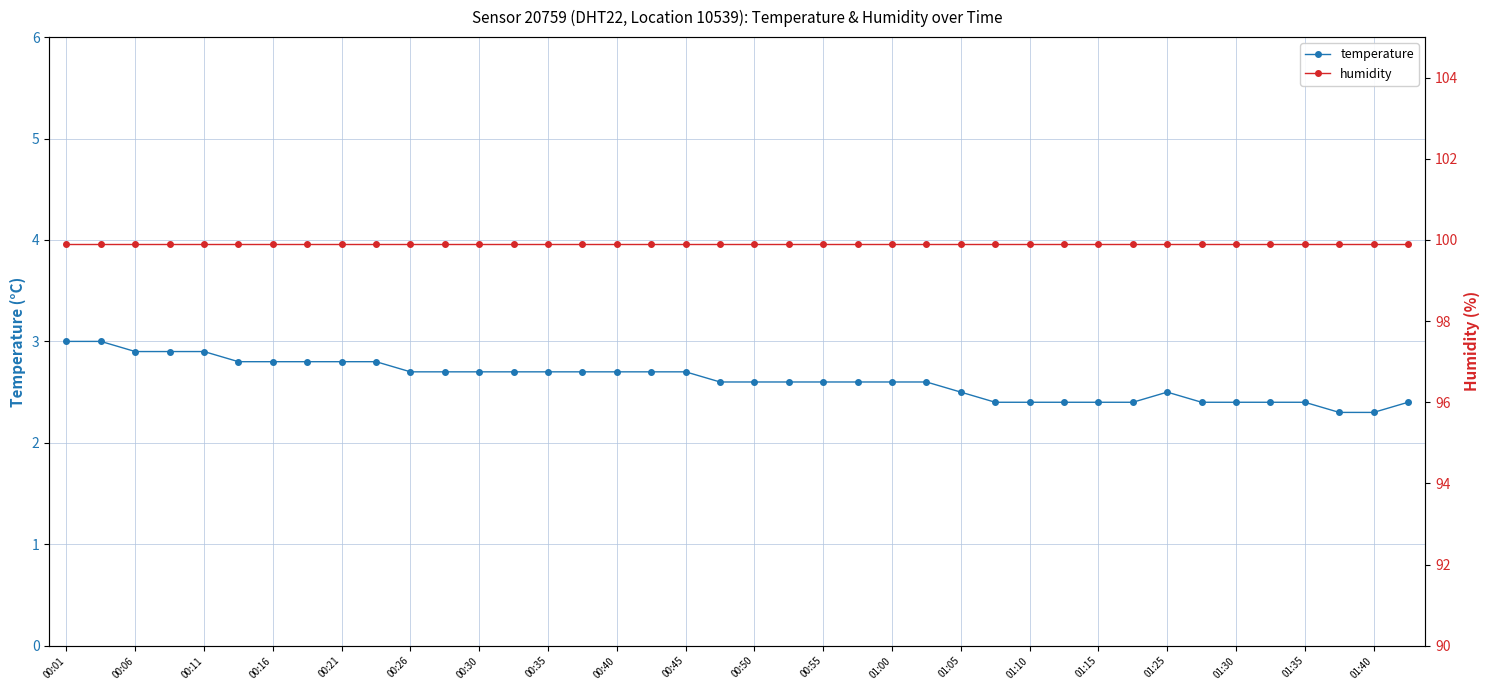

What is the maximum value for temperature?

3.0